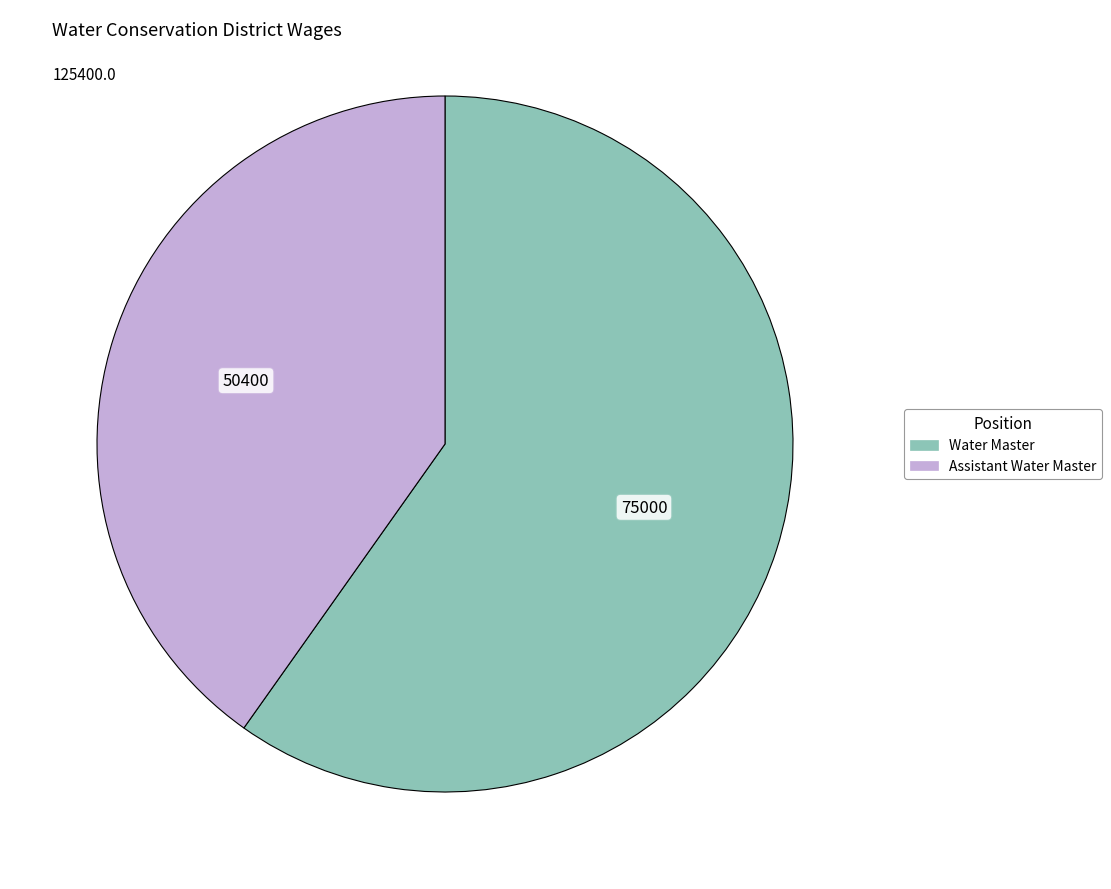

What is the smallest slice in the pie chart?

Assistant Water Master